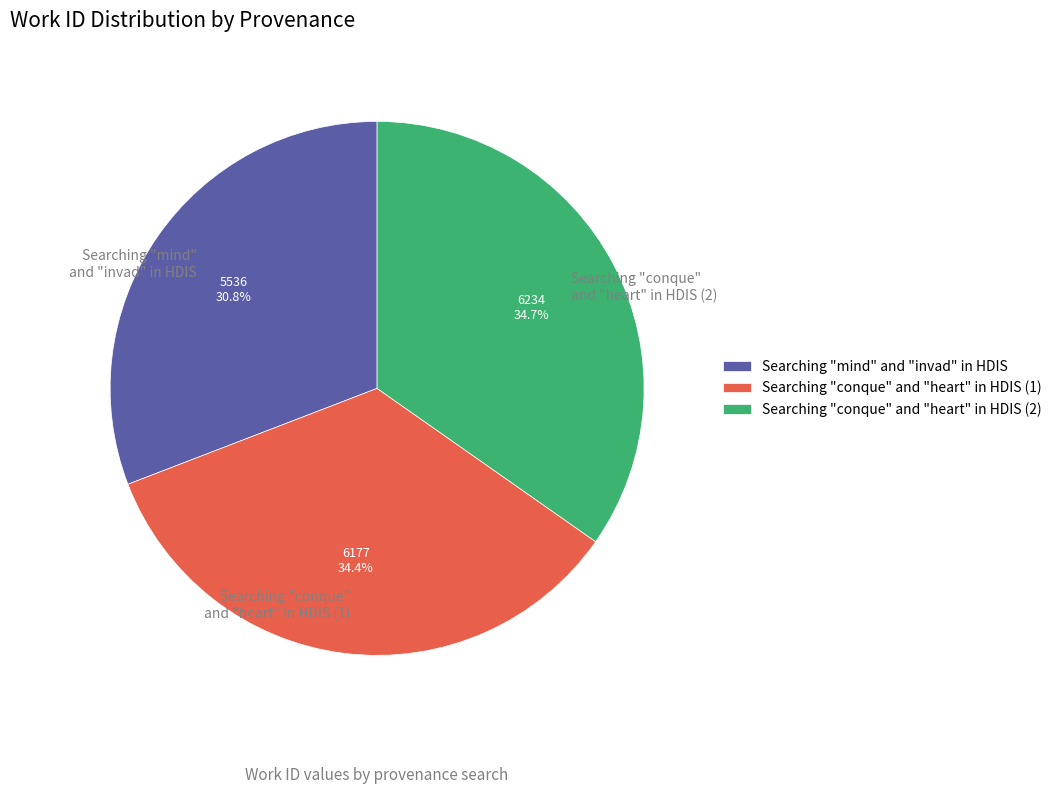

Approximately how many times larger is the value at Searching "mind" and "invad" in HDIS compared to Searching "conque" and "heart" in HDIS (1)?

0.9